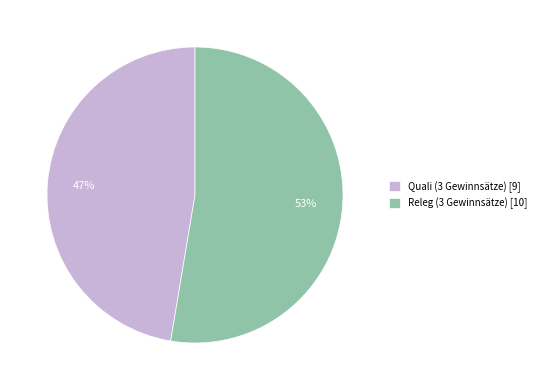

To the nearest percent, what is the average slice percentage?

50%